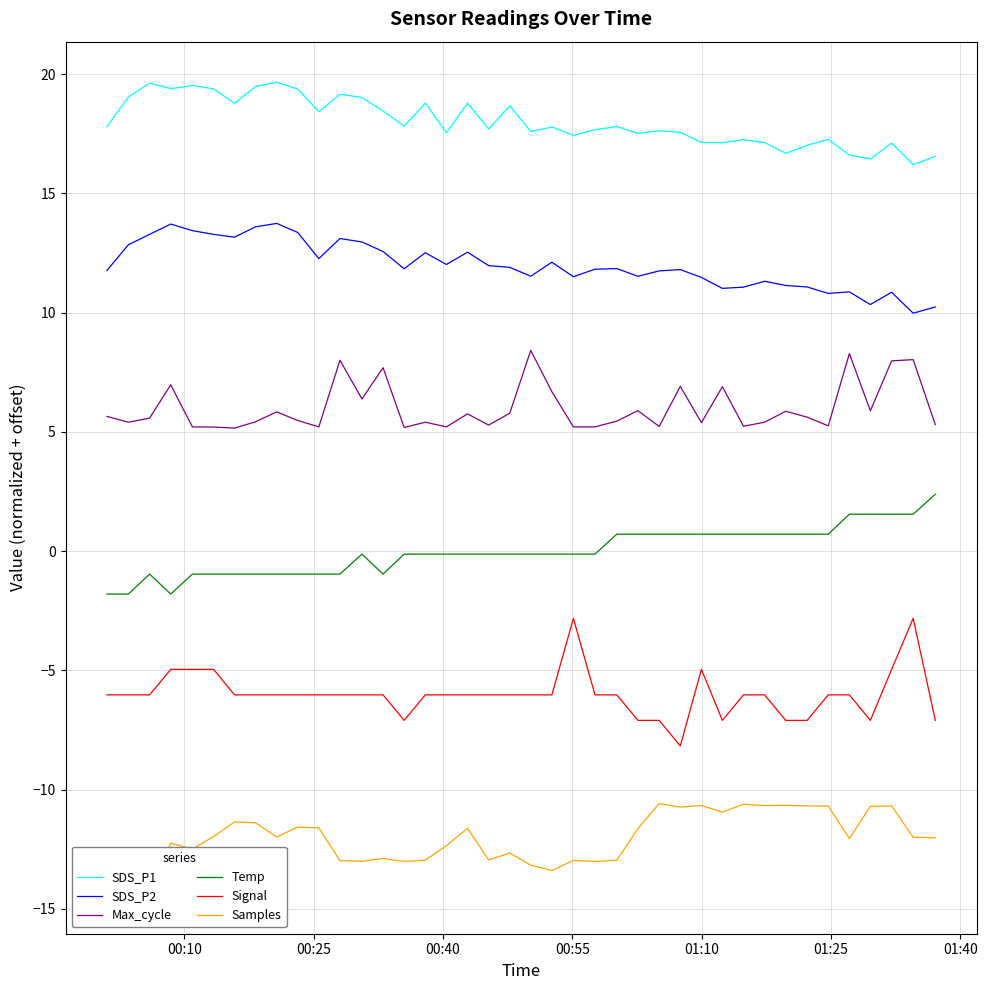

What is the sum of all SDS_P1 values?

720.0